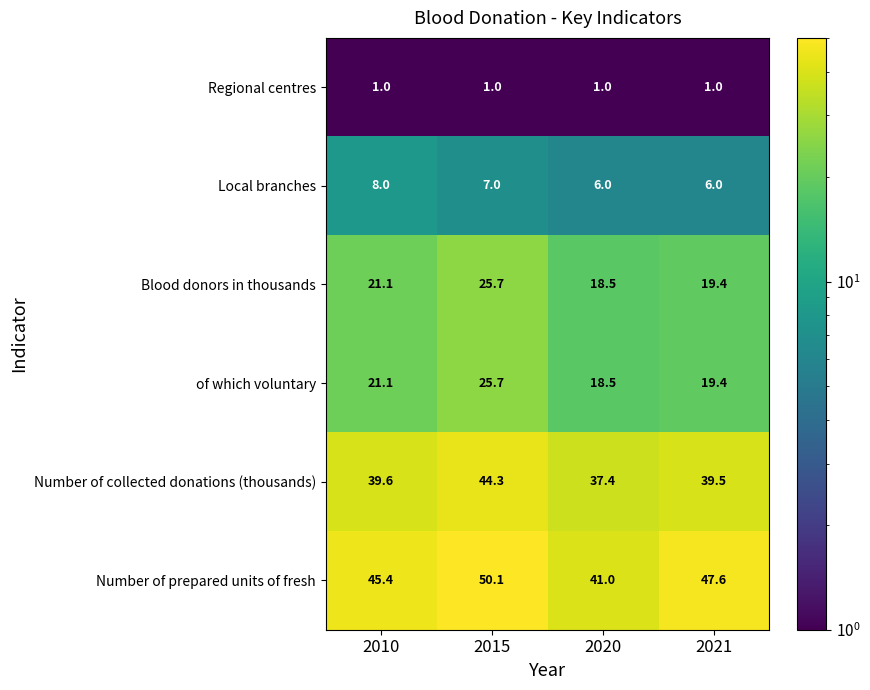

What is the smallest value displayed?

1.0